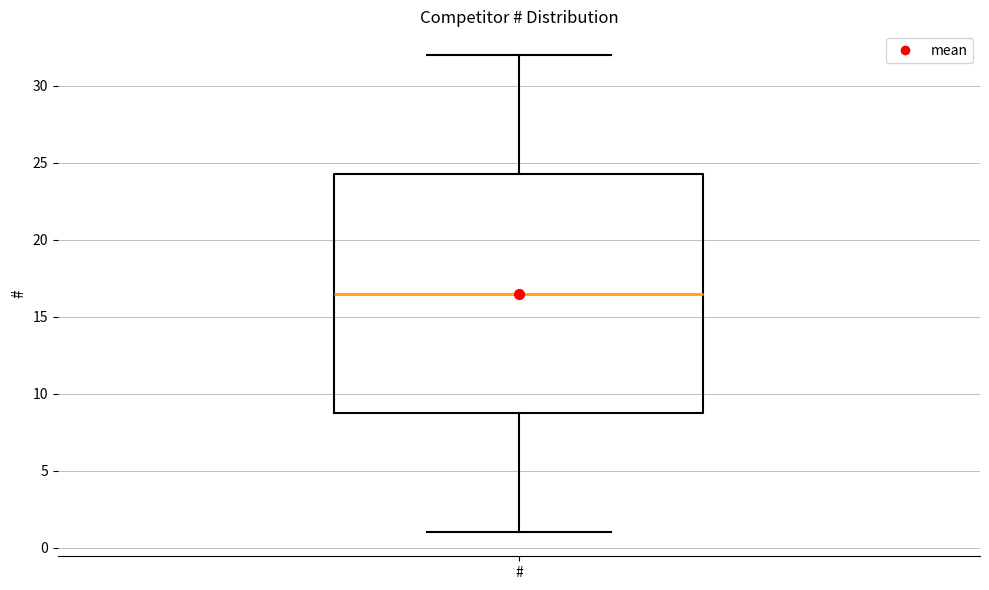

Where is the upper edge of the box for # on the y-axis? The values are not printed on the chart, so give them approximately, as read against the axis.

24.5